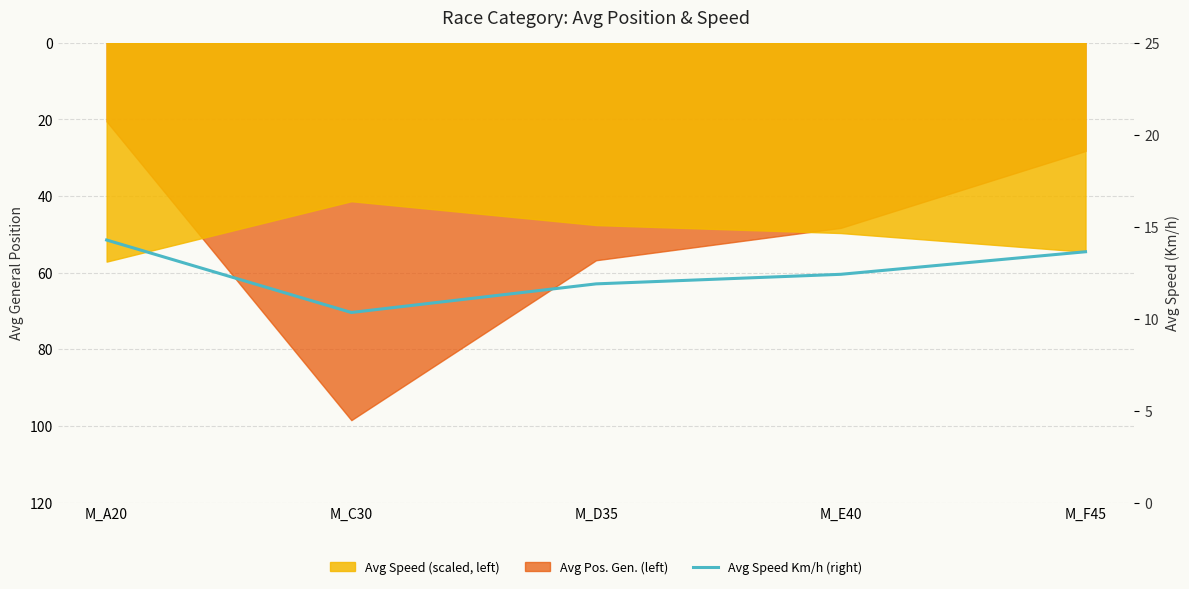

List the labels in order of value, largest first.

M_A20, M_F45, M_E40, M_D35, M_C30